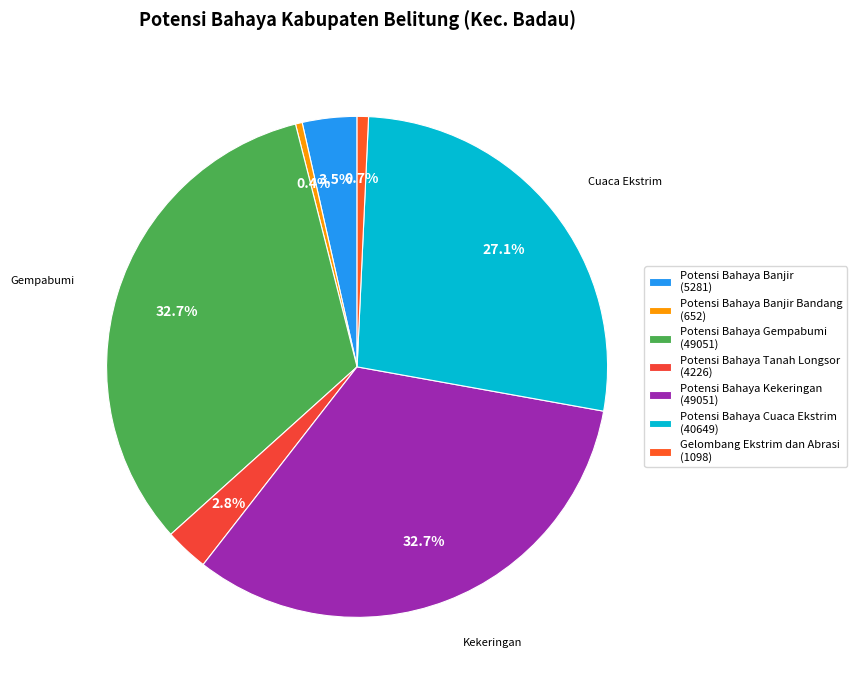

What is the largest slice in the pie chart?

Potensi Bahaya Gempabumi